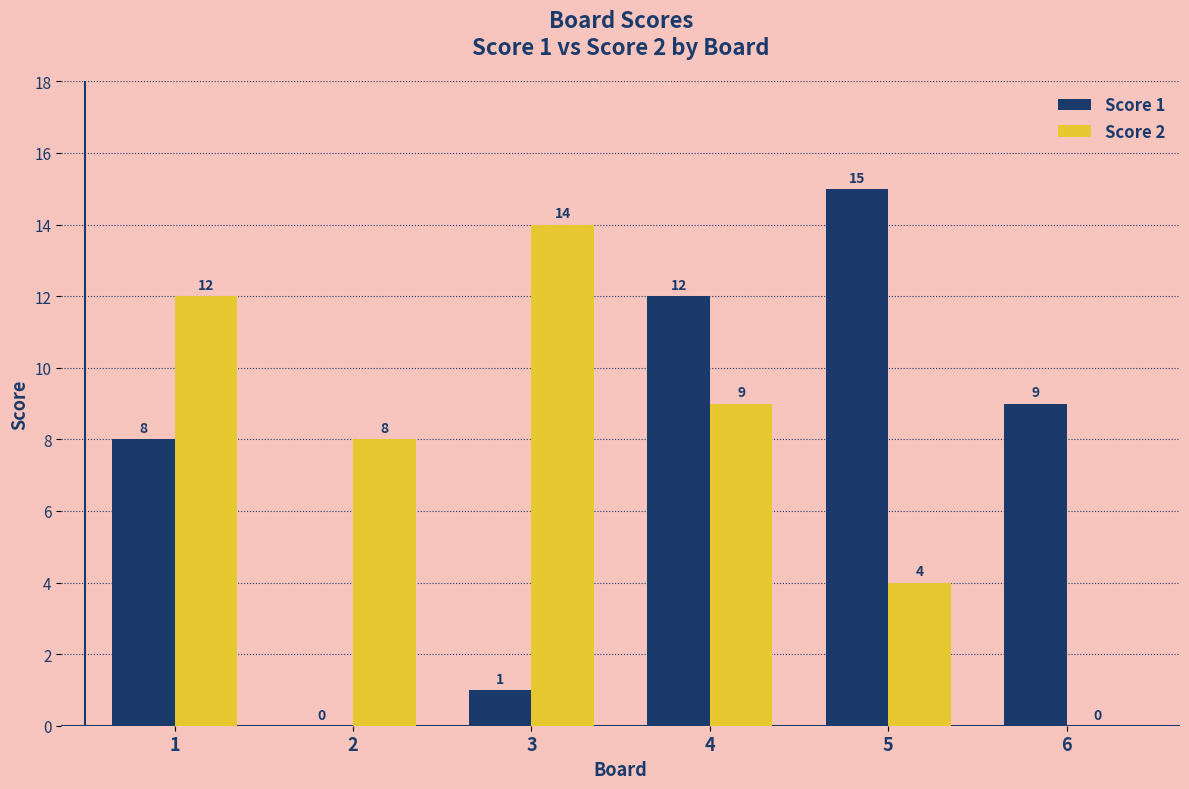

Are the bars horizontal?

No